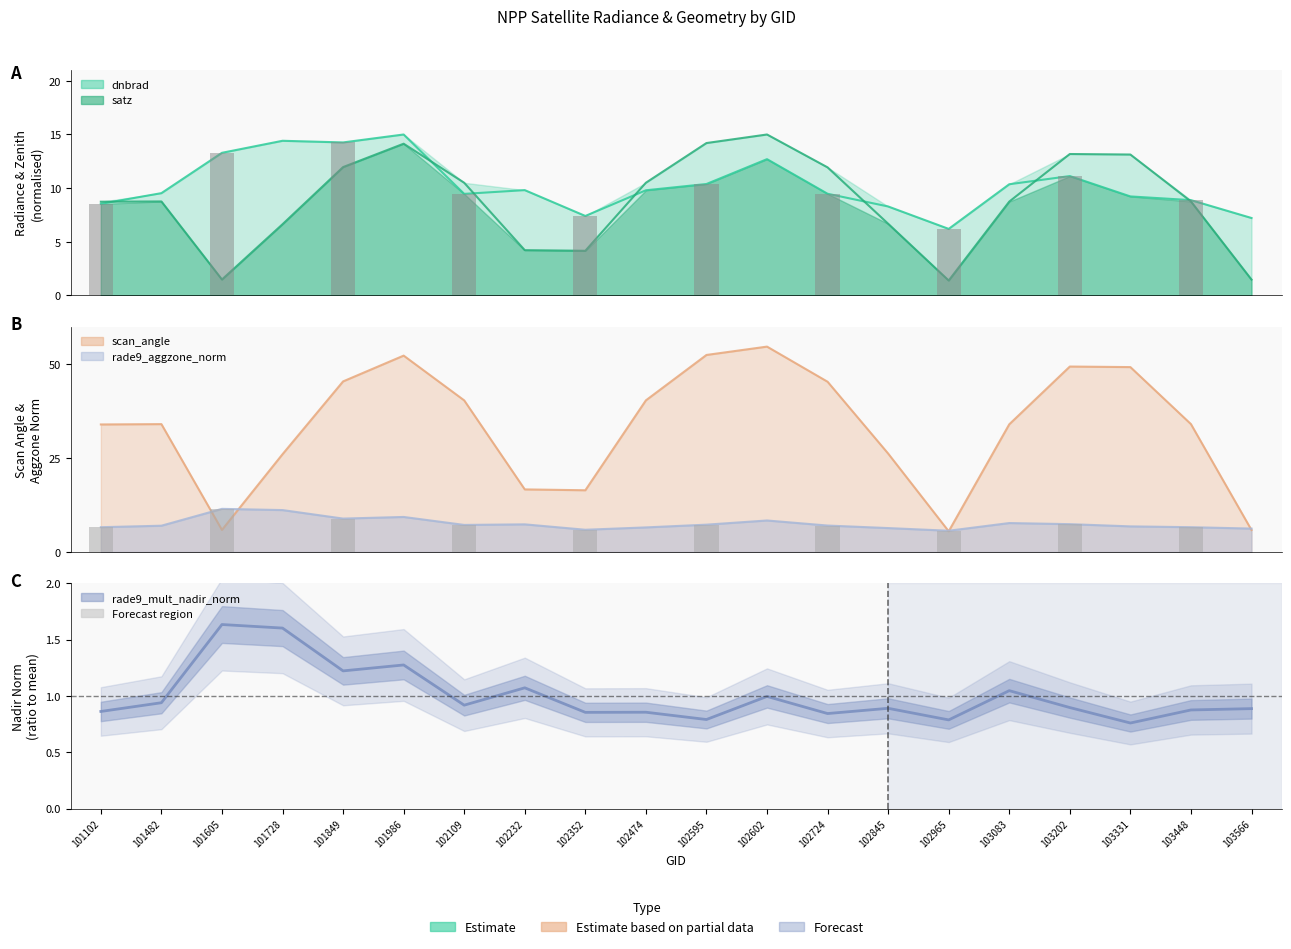

Reading left to right, what are all the values shown in this chart?

dnbrad: 101102=8.5	101482=9.5	101605=13.3	101728=14.4	101849=14.3	101986=15.0	102109=9.5	102232=9.8	102352=7.4	102474=9.8	102595=10.4	102602=12.7	102724=9.5	102845=8.3	102965=6.2	103083=10.4	103202=11.1	103331=9.2	103448=8.9	103566=7.2
satz: 101102=8.7	101482=8.8	101605=1.5	101728=6.6	101849=12.0	101986=14.1	102109=10.5	102232=4.2	102352=4.2	102474=10.5	102595=14.2	102602=15.0	102724=11.9	102845=6.7	102965=1.4	103083=8.7	103202=13.2	103331=13.1	103448=8.8	103566=1.5
scan_angle: 101102=34.0	101482=34.1	101605=5.9	101728=26.0	101849=45.4	101986=52.3	102109=40.4	102232=16.7	102352=16.4	102474=40.4	102595=52.5	102602=54.7	102724=45.3	102845=26.2	102965=5.5	103083=34.0	103202=49.4	103331=49.2	103448=34.1	103566=5.9
rade9_aggzone_norm: 101102=6.6	101482=7.0	101605=11.5	101728=11.2	101849=8.9	101986=9.3	102109=7.2	102232=7.4	102352=5.9	102474=6.6	102595=7.3	102602=8.4	102724=7.0	102845=6.4	102965=5.7	103083=7.7	103202=7.4	103331=6.8	103448=6.6	103566=6.2
rade9_mult_nadir_norm: 101102=0.9	101482=0.9	101605=1.6	101728=1.6	101849=1.2	101986=1.3	102109=0.9	102232=1.1	102352=0.9	102474=0.9	102595=0.8	102602=1.0	102724=0.8	102845=0.9	102965=0.8	103083=1.0	103202=0.9	103331=0.8	103448=0.9	103566=0.9